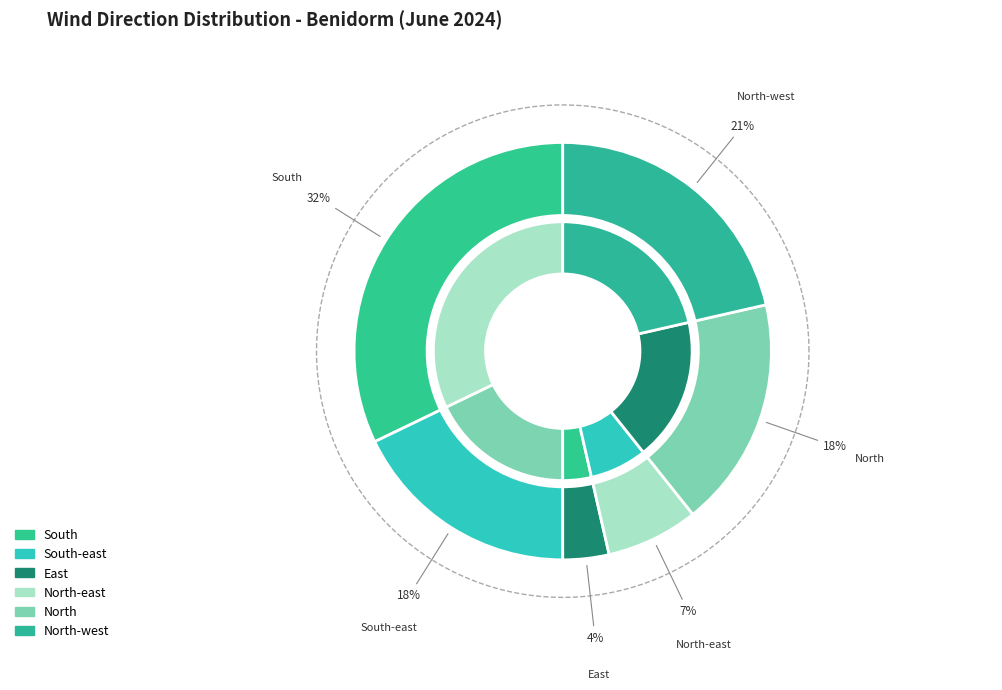

Is it true that South is 32% of the pie?

True